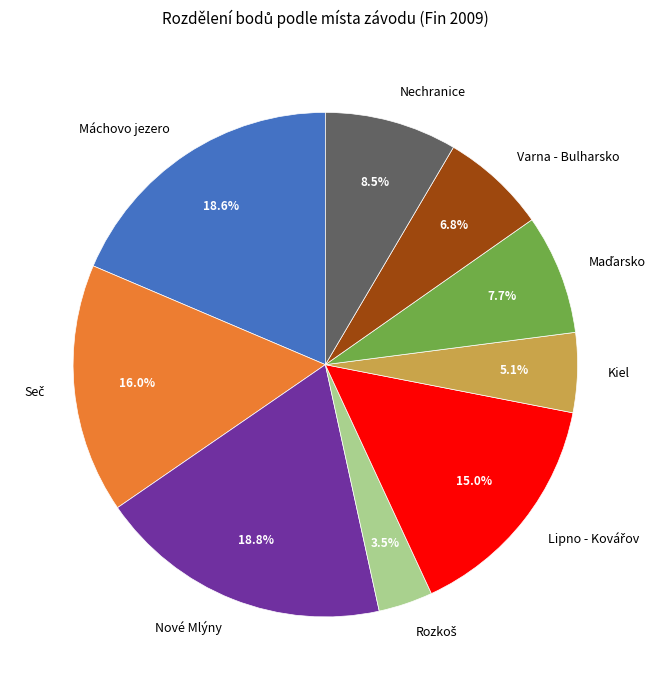

What is the ratio of the value at Kiel to the value at Nové Mlýny?

0.3